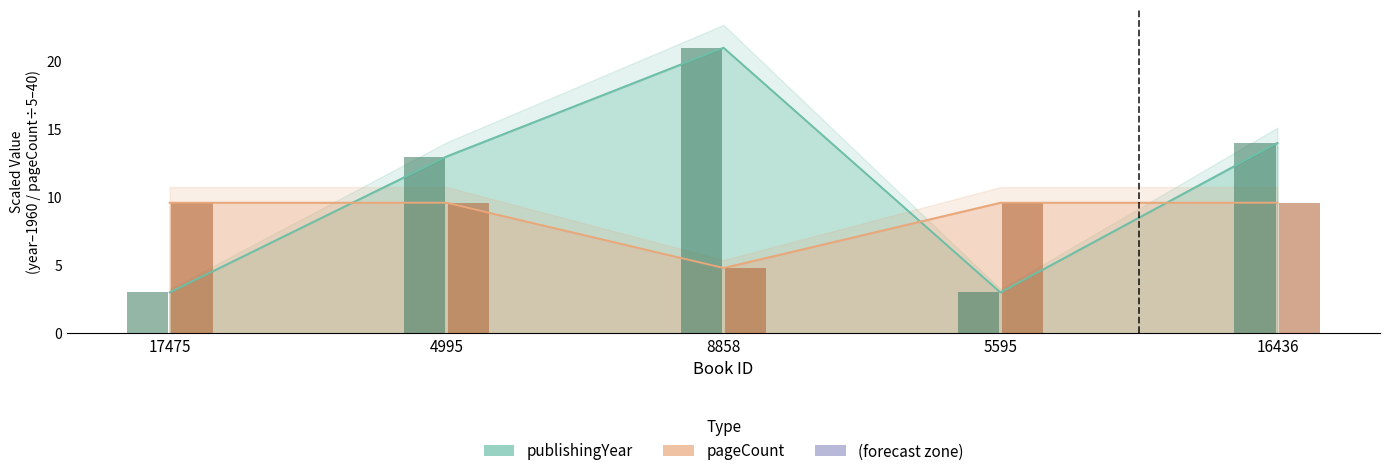

At which label is pageCount closest to 7?

8858